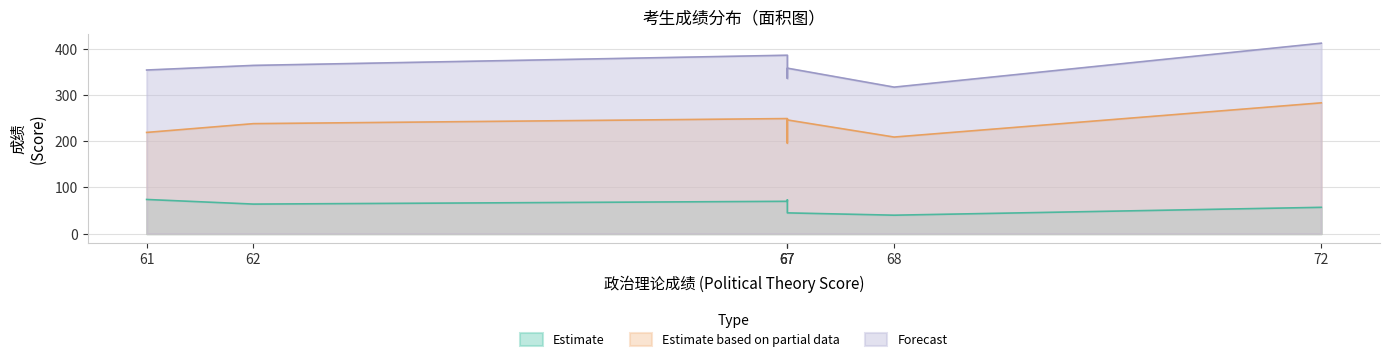

Reading right to left, what are all the values shown in this chart?

外国语成绩: 72=57	68=40	67=45	67=73	67=70	62=64	61=74
业务课一成绩: 72=283	68=209	67=246	67=196	67=249	62=238	61=219
初试总分: 72=412	68=317	67=358	67=336	67=386	62=364	61=354